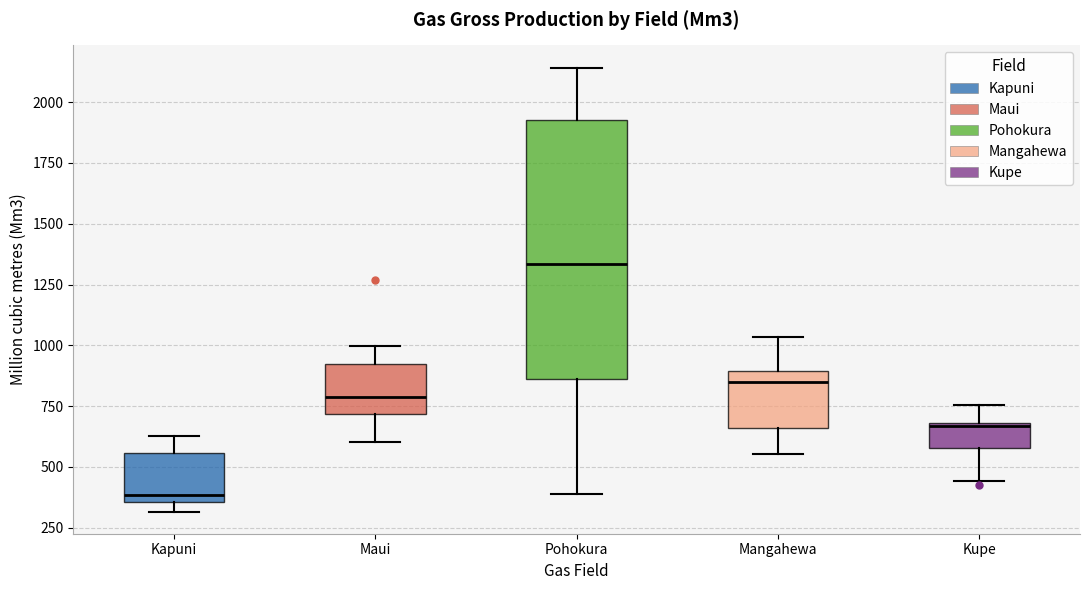

Where is the lower edge of the box for Mangahewa on the y-axis? The values are not printed on the chart, so give them approximately, as read against the axis.

650